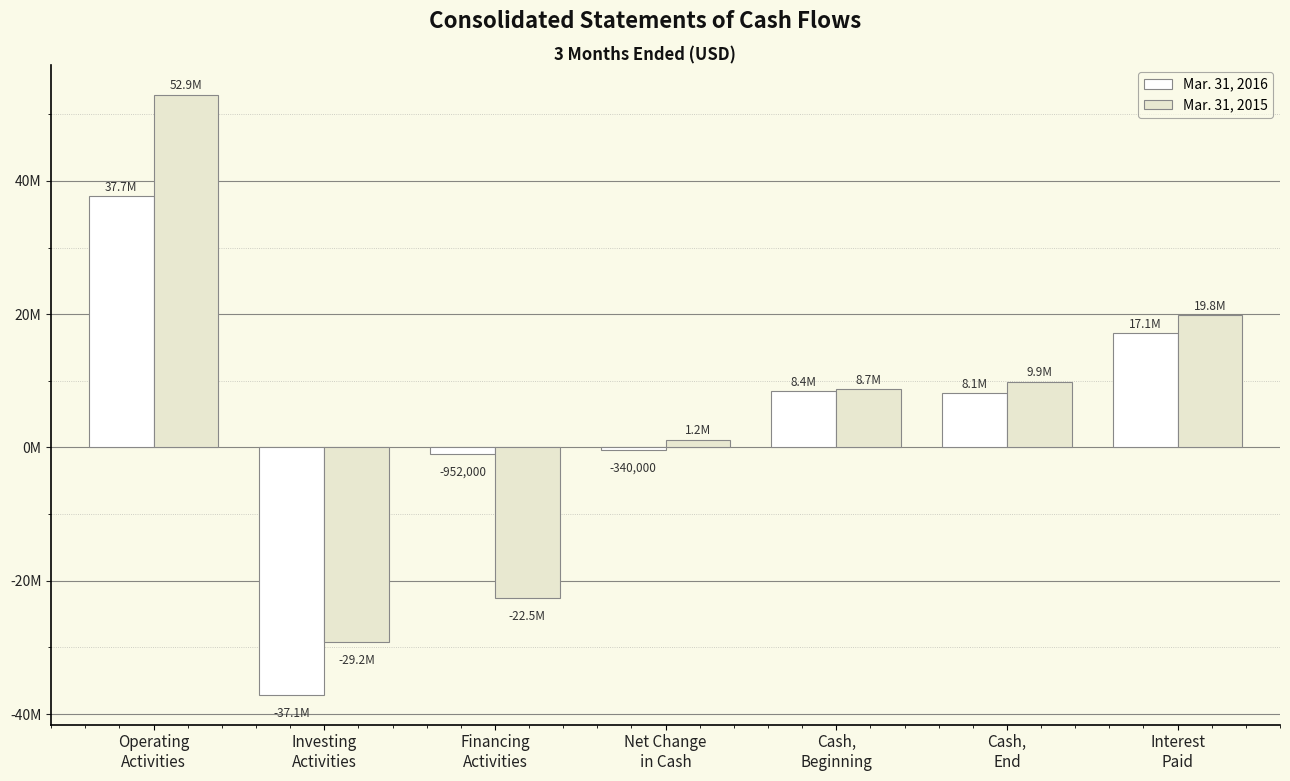

What value does the Mar. 31, 2016 series have at Cash,
Beginning, to the nearest 50?

8446000